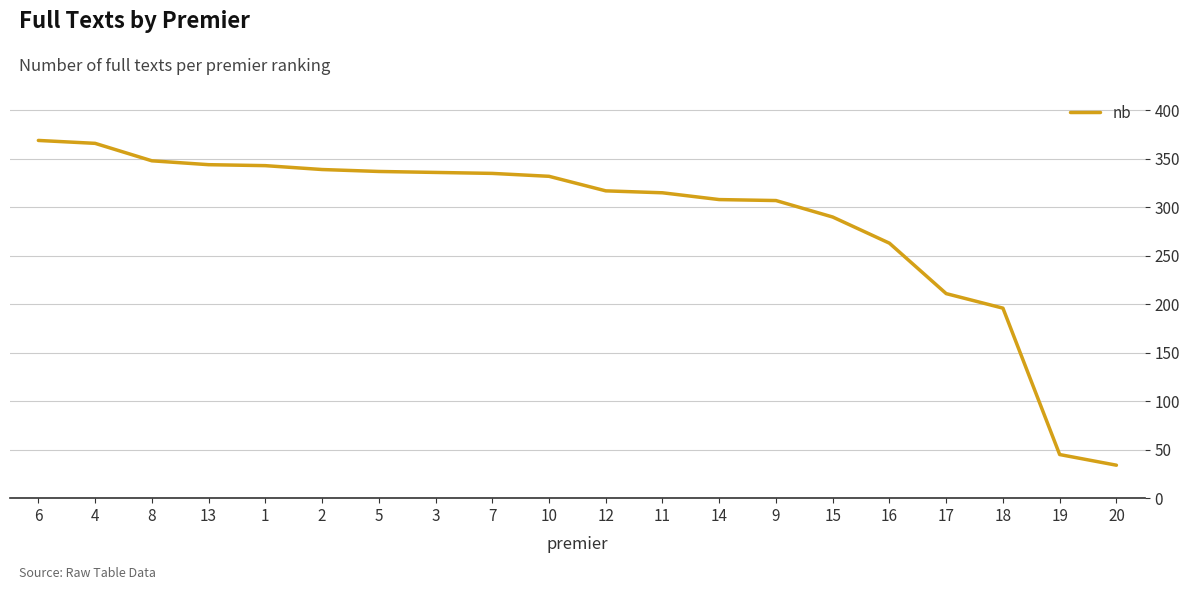

What position from the left is 18?

18